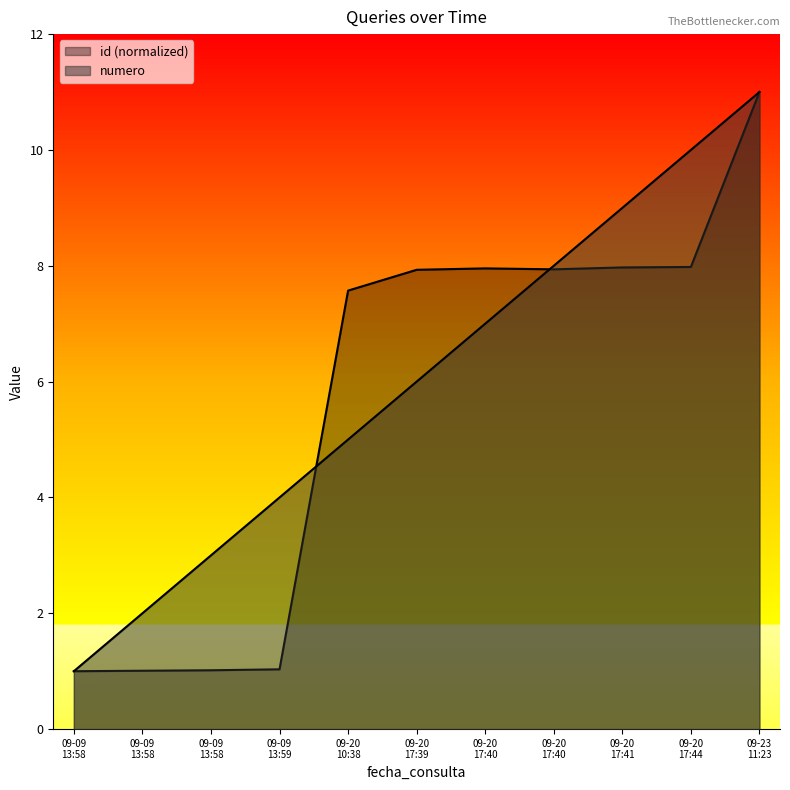

What is the label of the 11th point from the right?

09-09 13:58